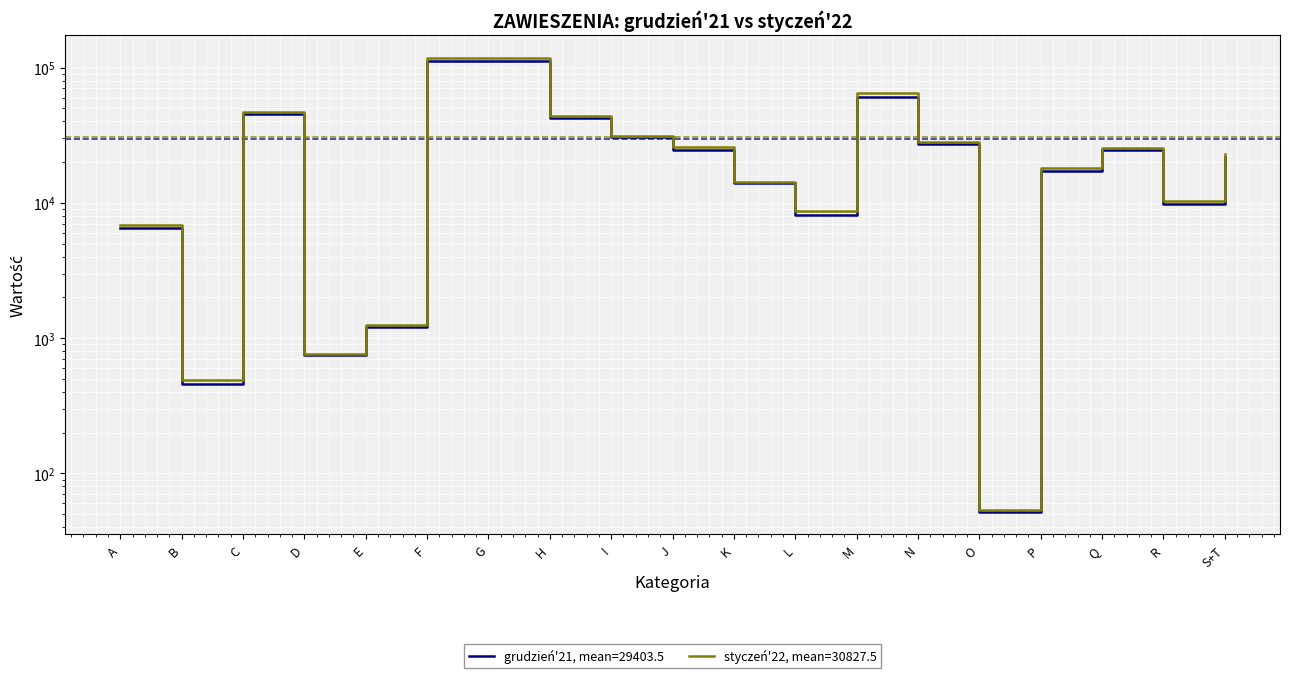

What is the difference between the grudzien21 values at A and J?

17921